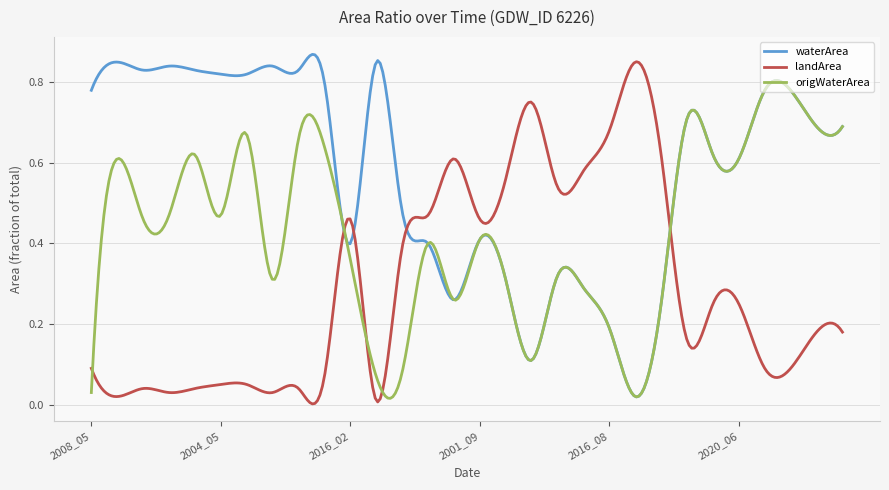

Which series has the largest total across all categories?

waterArea